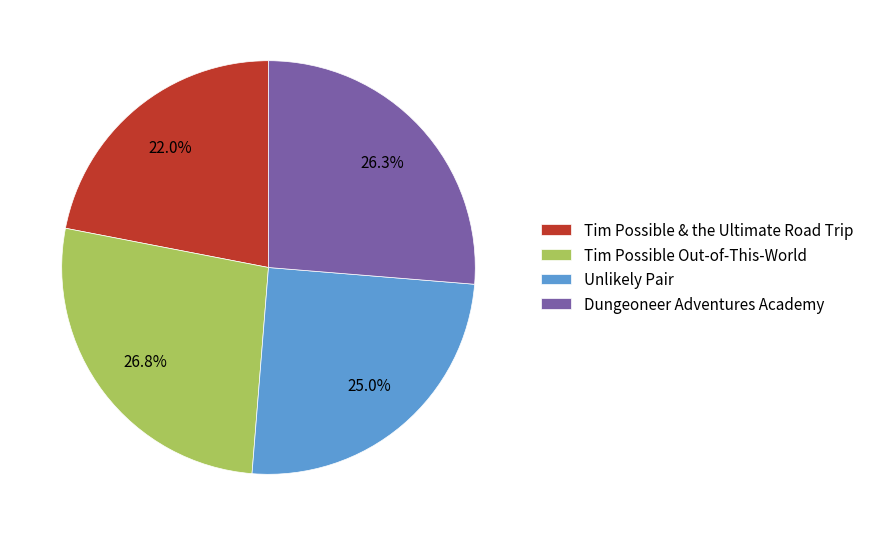

How many slices are in this pie chart?

4